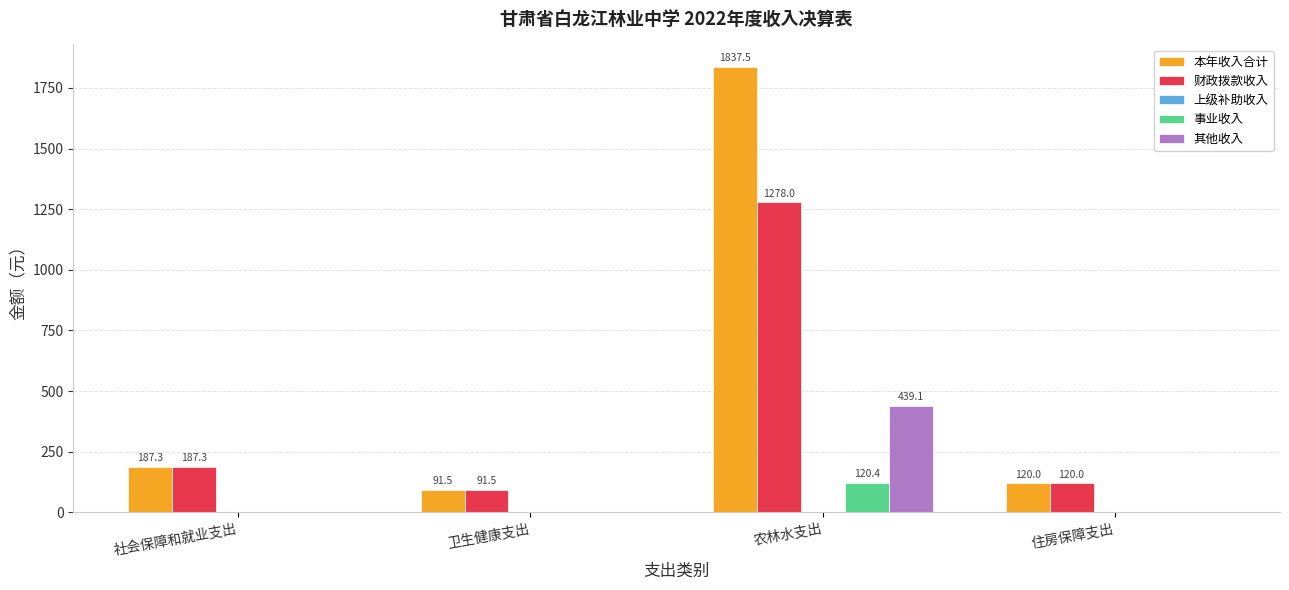

Reading left to right, transcribe all the data shown in this chart.

本年收入合计: 社会保障和就业支出=187.3	卫生健康支出=91.5	农林水支出=1837.5	住房保障支出=120.0
财政拨款收入: 社会保障和就业支出=187.3	卫生健康支出=91.5	农林水支出=1278.0	住房保障支出=120.0
事业收入: 社会保障和就业支出=0.0	卫生健康支出=0.0	农林水支出=120.4	住房保障支出=0.0
其他收入: 社会保障和就业支出=0.0	卫生健康支出=0.0	农林水支出=439.1	住房保障支出=0.0